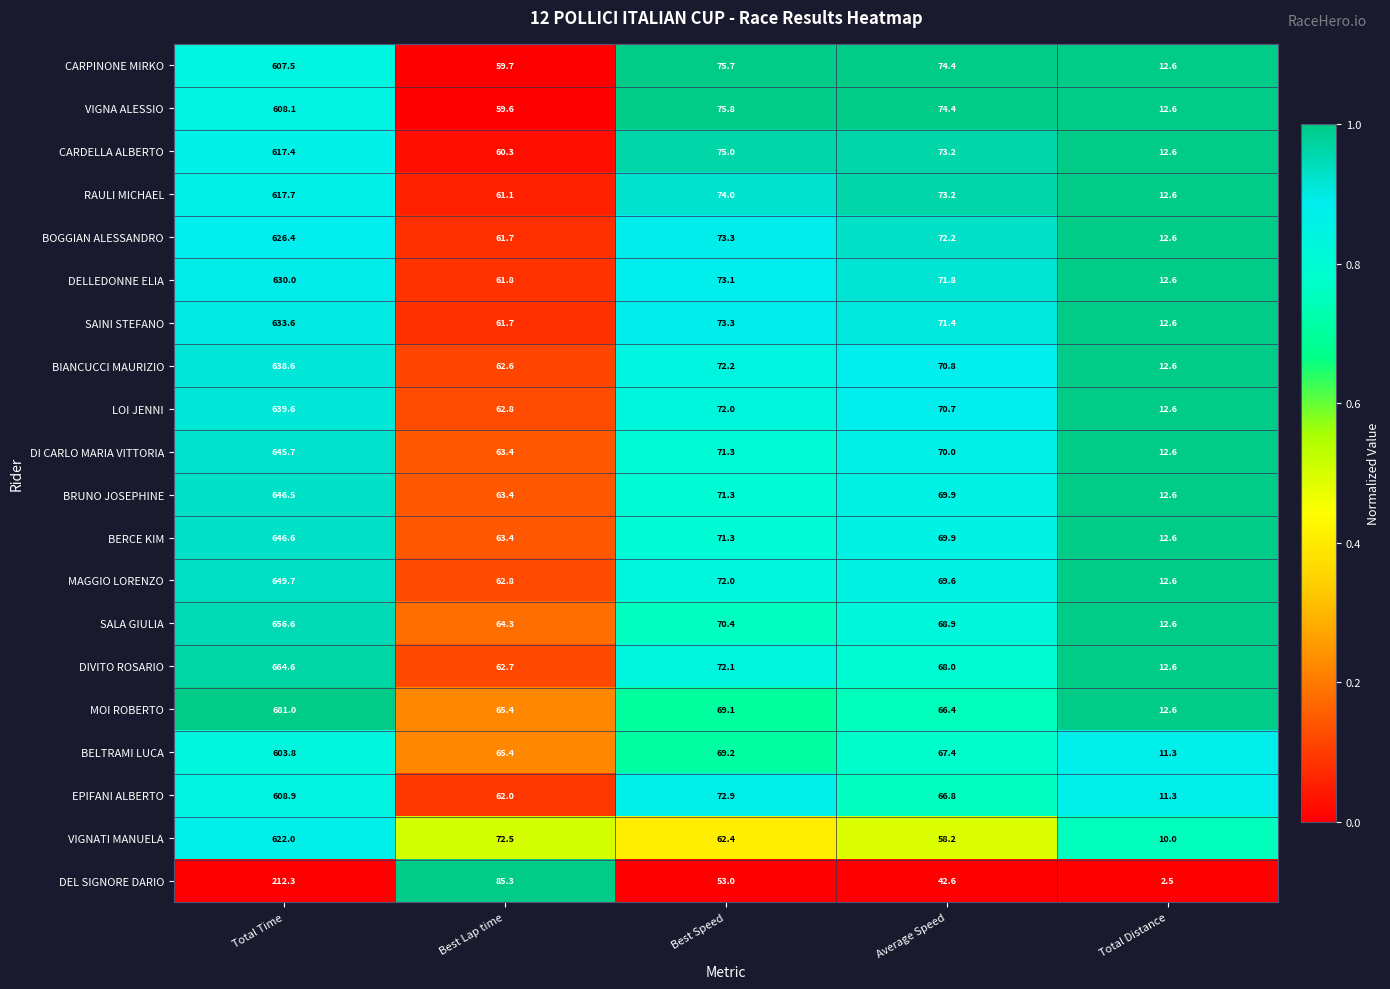

What is the spread (max minus min) of values at Total Distance?

10.1